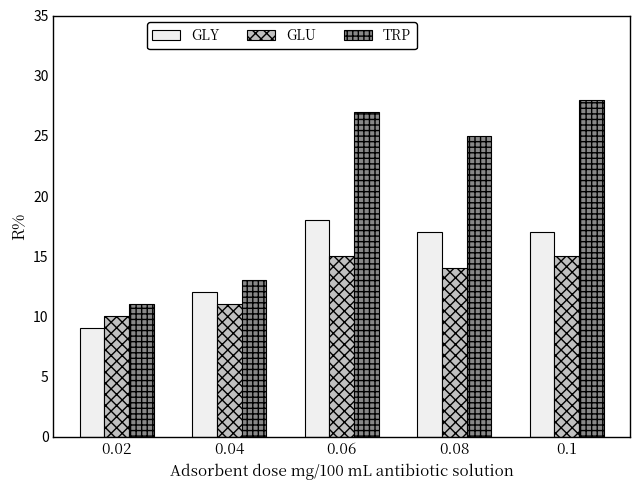

What is the label of the 3rd bar from the left?

0.06